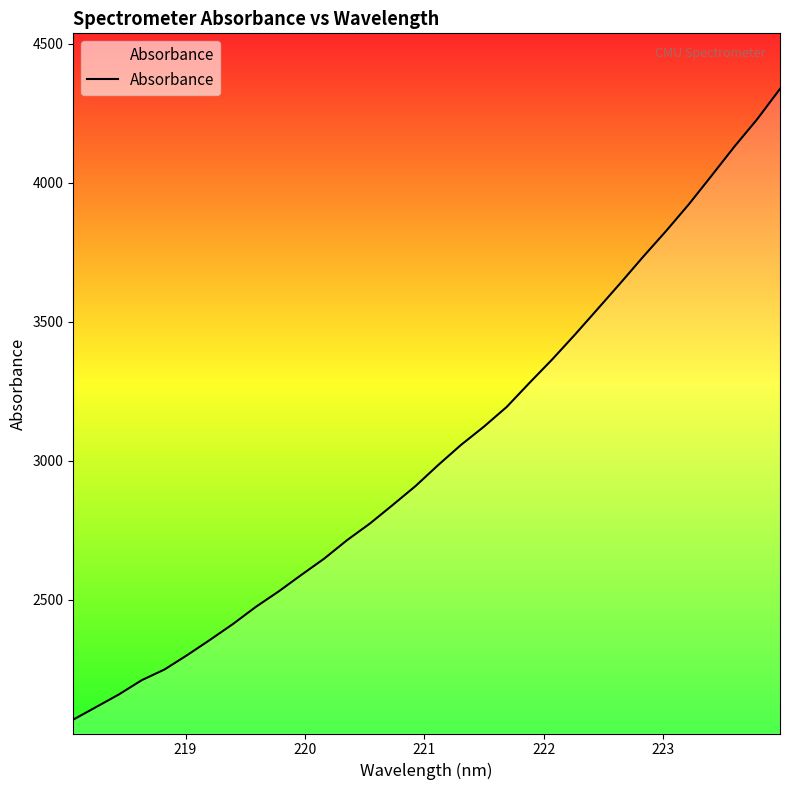

True or false: the data has more than 0 interior local peaks.

False